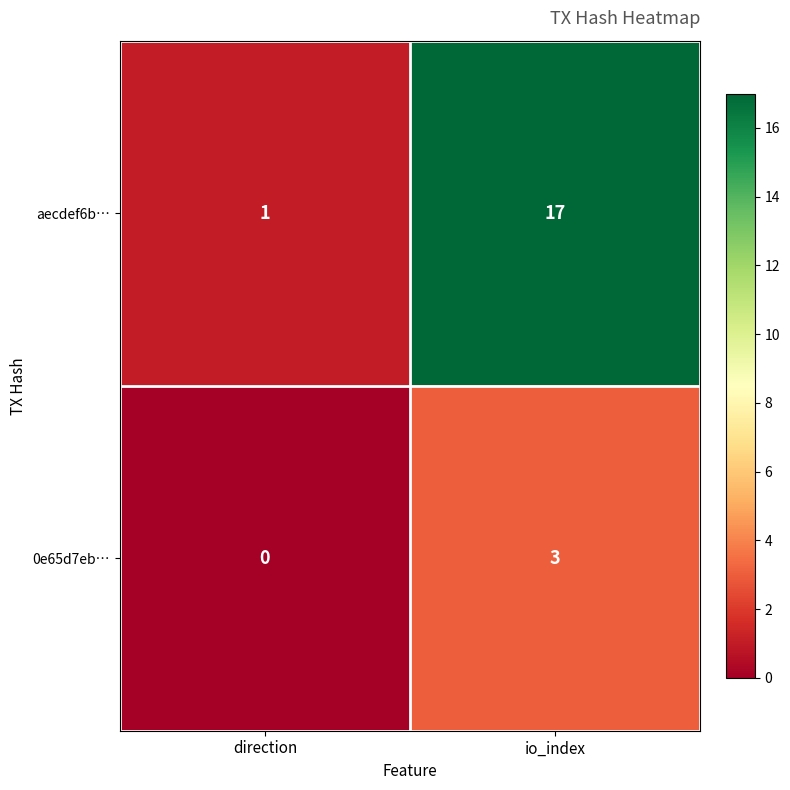

Is it true that 0e65d7eb… equals 3 at io_index?

True